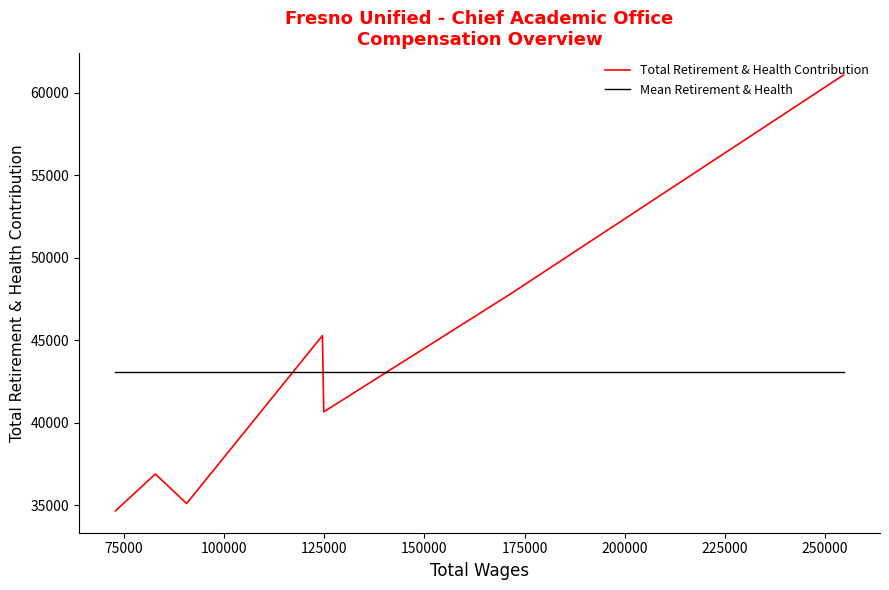

What is the difference between the maximum and second lowest values in the Total Retirement & Health Contribution series?

25971